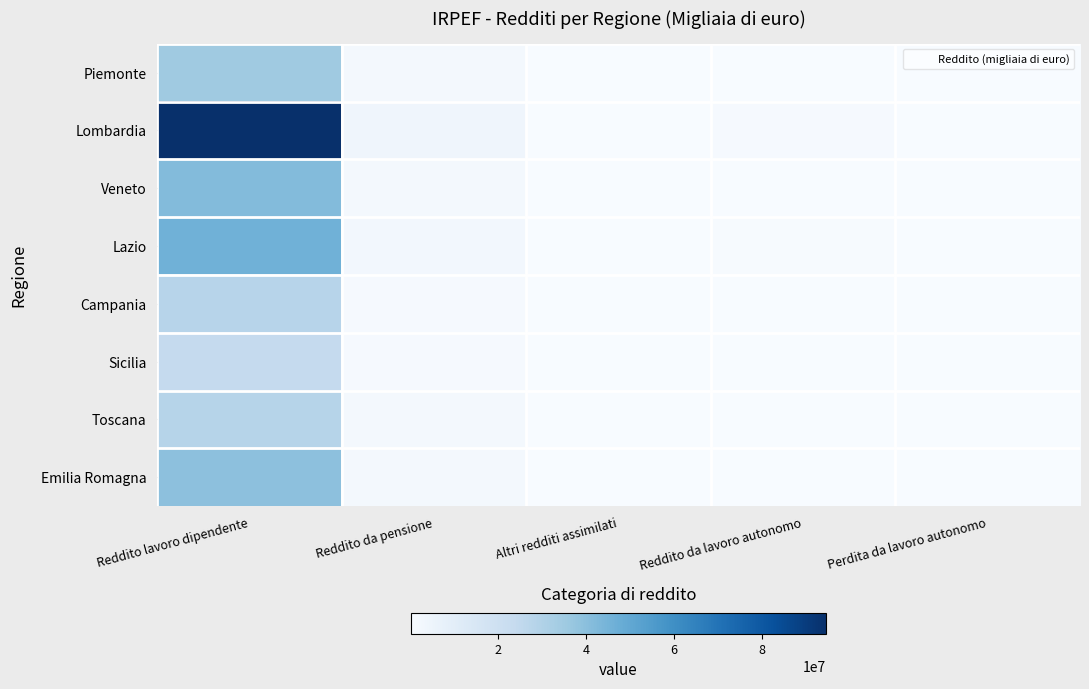

What is the total value across all series at Perdita da lavoro autonomo?

18652